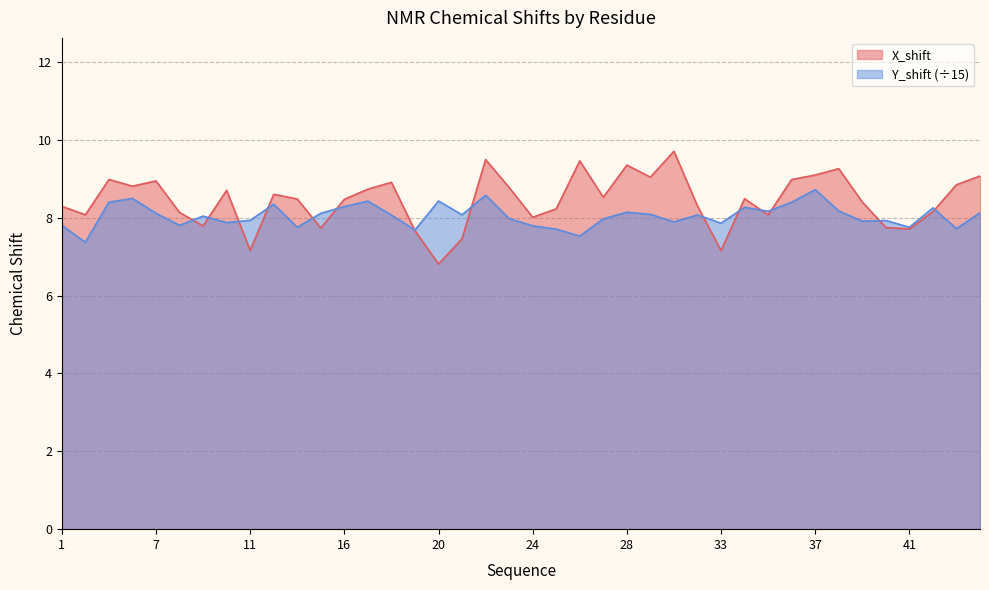

Rank the series at 39 from lowest to highest value.

Y_shift, X_shift